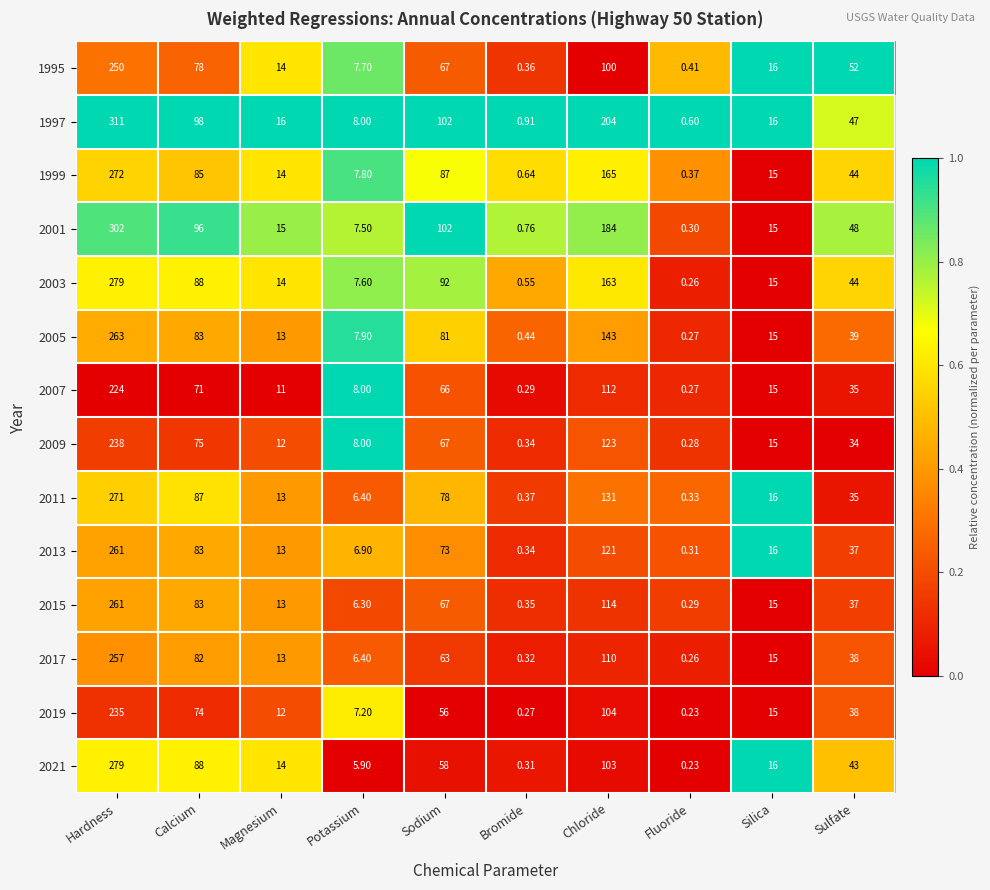

List the labels in order of 2019 value, largest first.

Hardness, Chloride, Calcium, Sodium, Sulfate, Silica, Magnesium, Potassium, Bromide, Fluoride